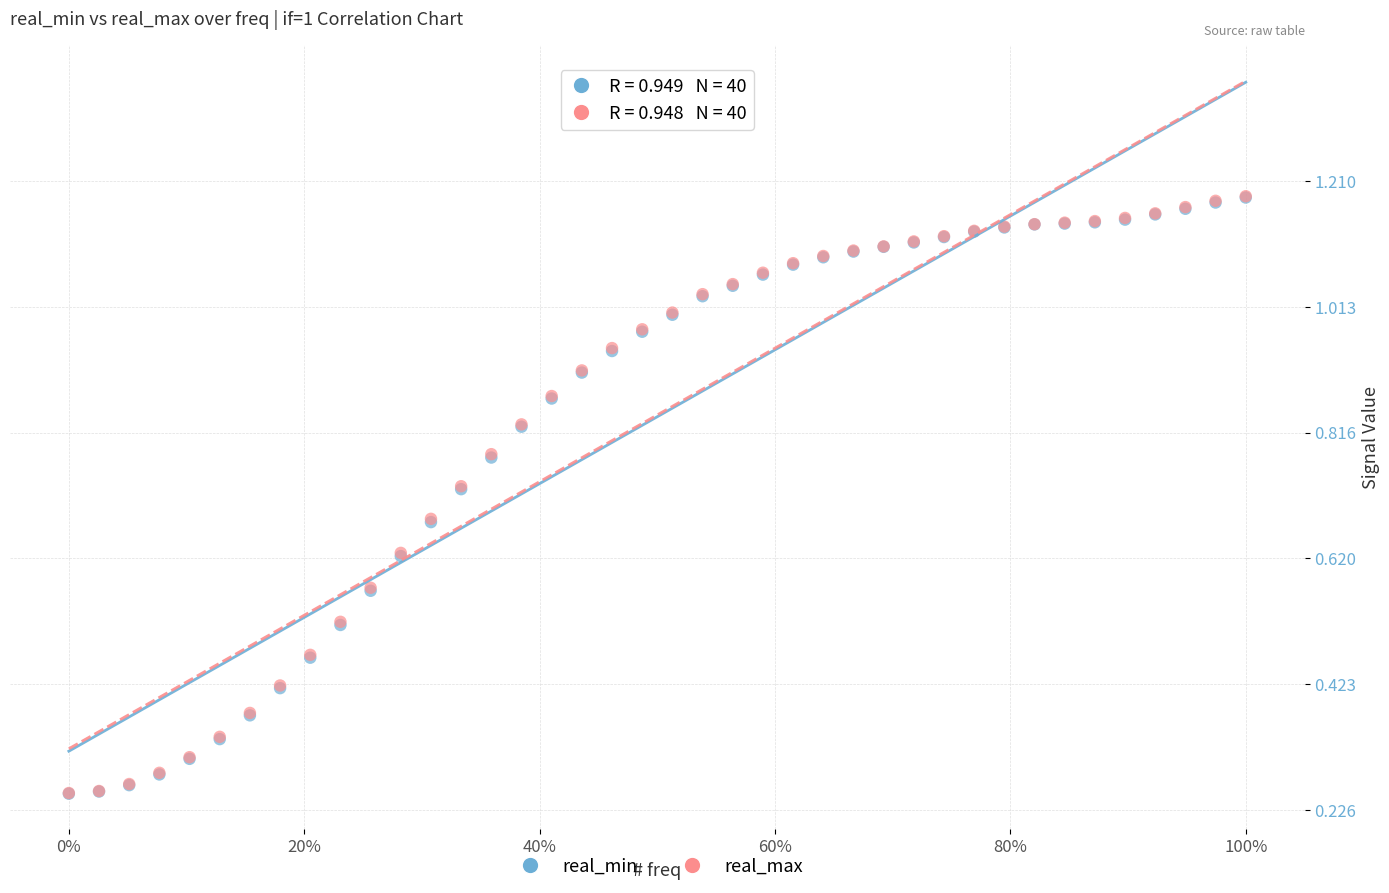

What are all the series names shown in the legend?

real_min, real_max